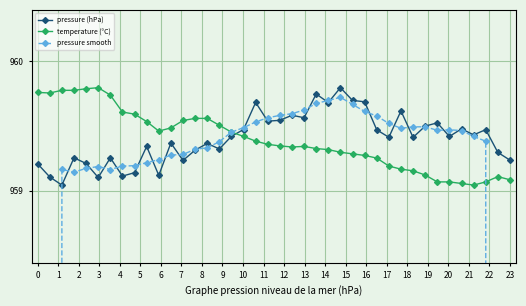

Is it true that temperature (°C) equals 1608.1 at 37?

False